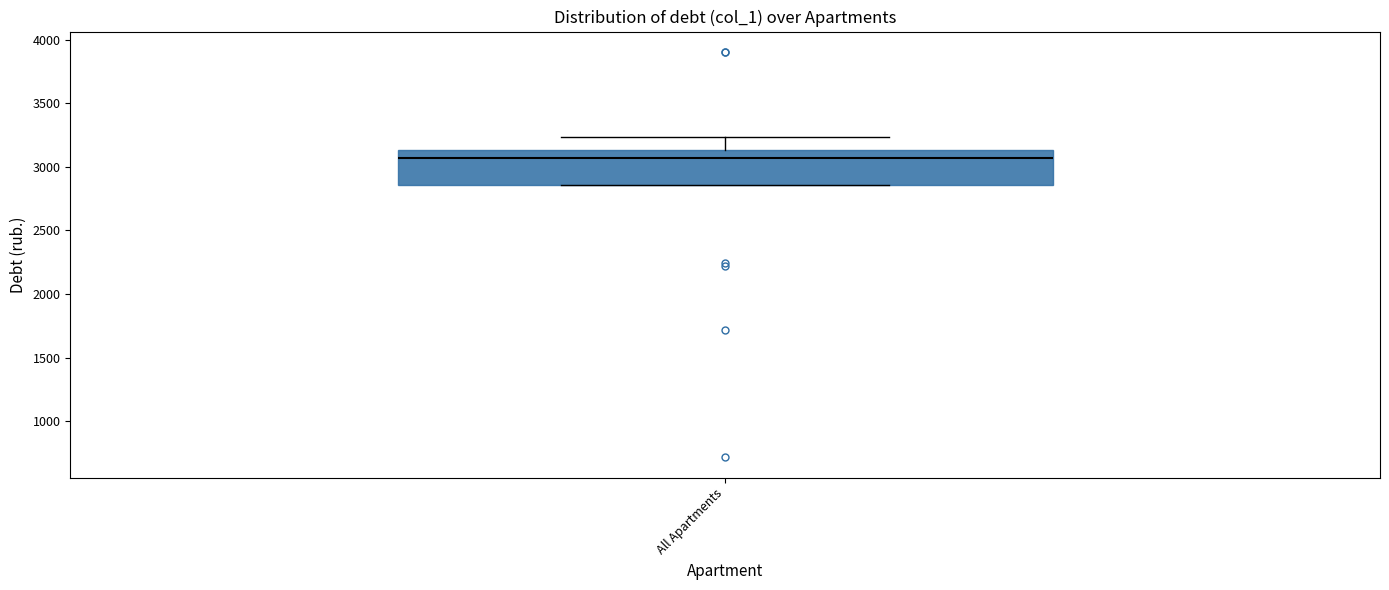

Transcribe this box plot: give where the median line is, the range the box spans, and where the two whiskers end, as read against the y-axis. The values are not printed on the chart, so give them approximately, as read against the axis.

median 3050, box 2850 to 3150, whiskers 2850 to 3250